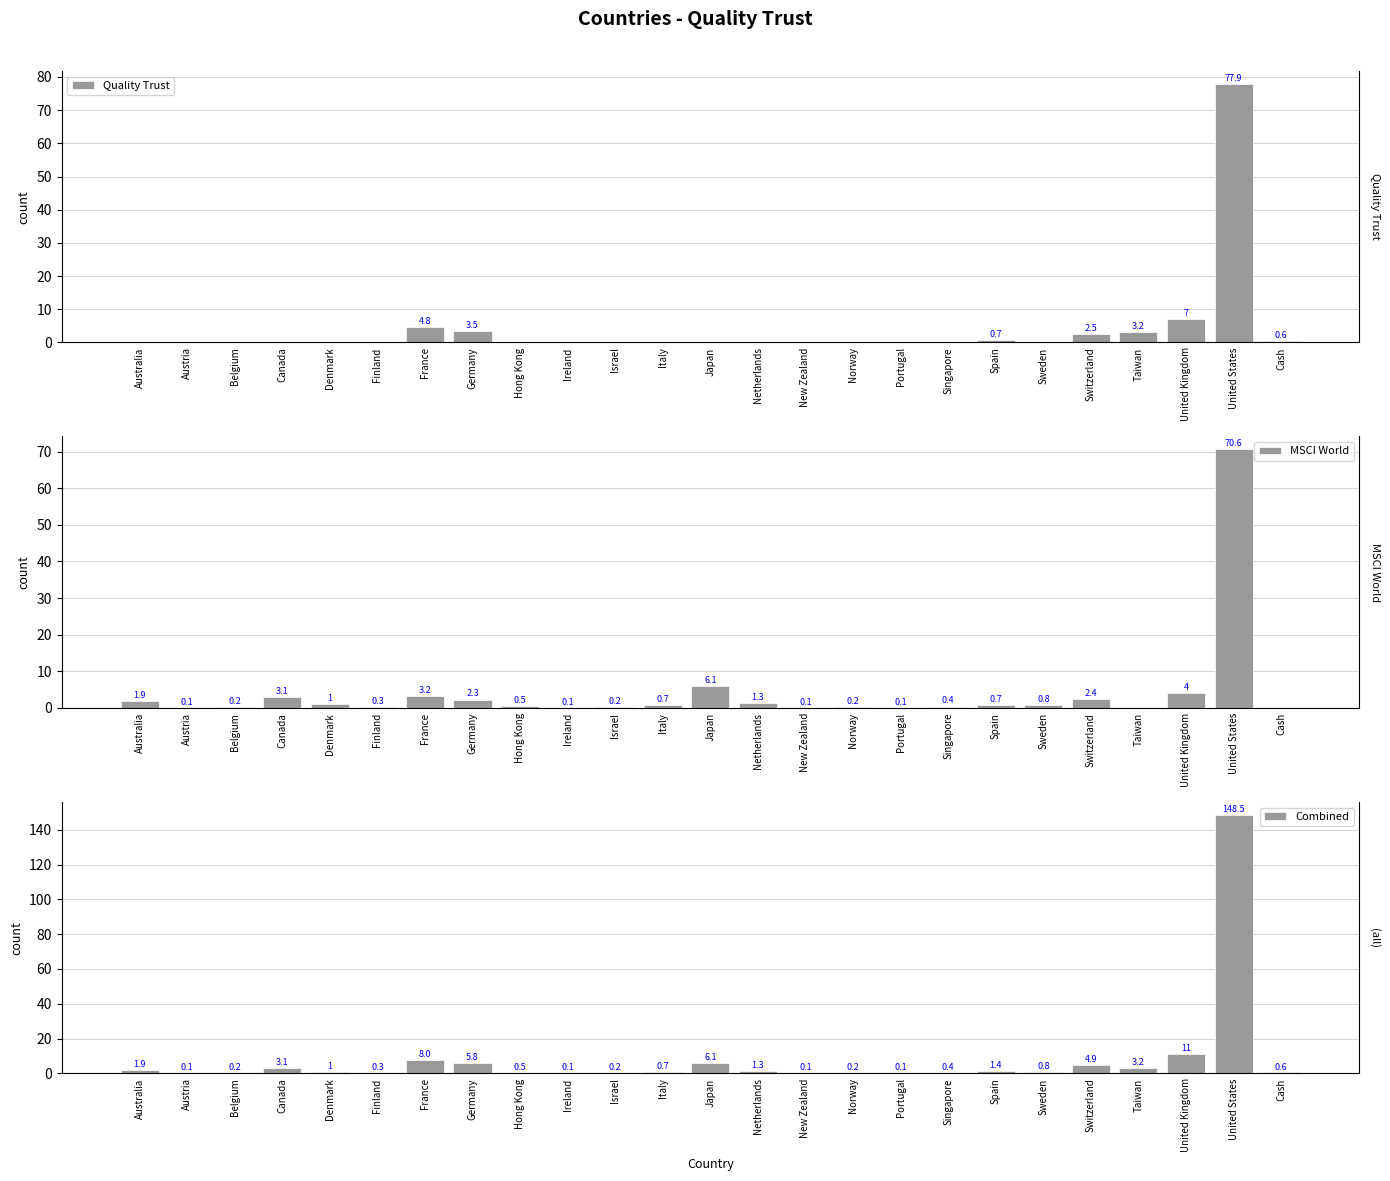

Rank the categories by Combined value from lowest to highest.

Austria, Ireland, New Zealand, Portugal, Belgium, Israel, Norway, Finland, Singapore, Hong Kong, Cash, Italy, Sweden, Denmark, Netherlands, Spain, Australia, Canada, Taiwan, Switzerland, Germany, Japan, France, United Kingdom, United States